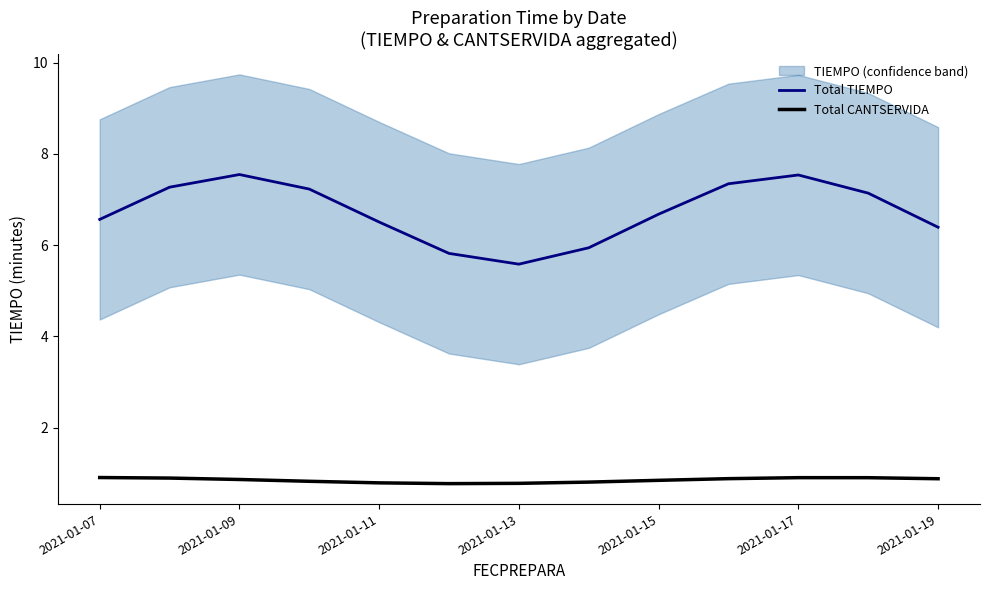

Which category has the lowest value in the Total TIEMPO series?

2021-01-13